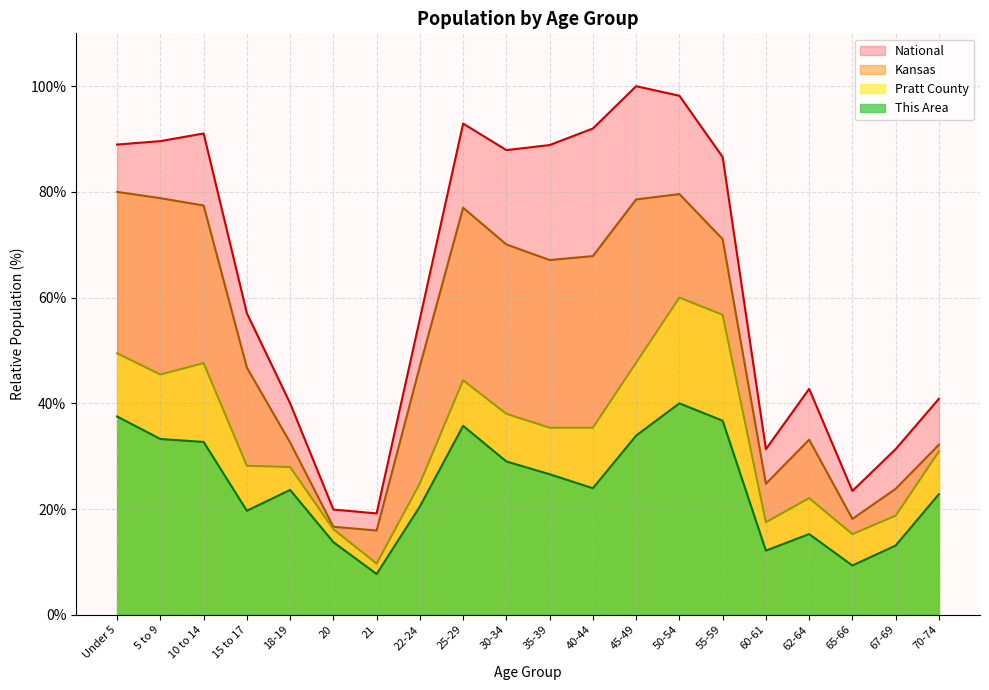

At which label is National closest to 59?

15 to 17